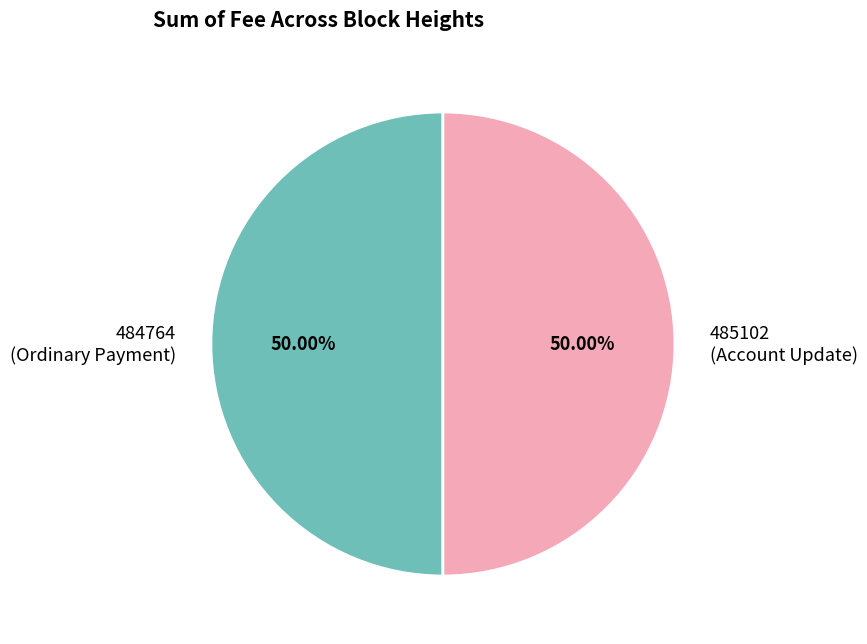

What is the ratio of the value at 485102 (Account Update) to the value at 484764 (Ordinary Payment)?

1.0